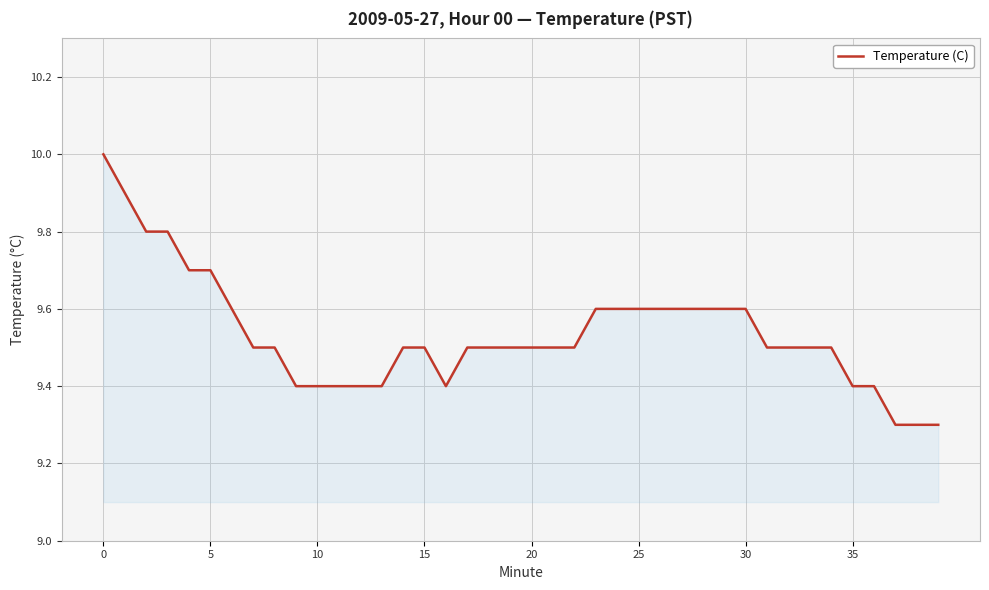

Count the number of data series in this chart.

1